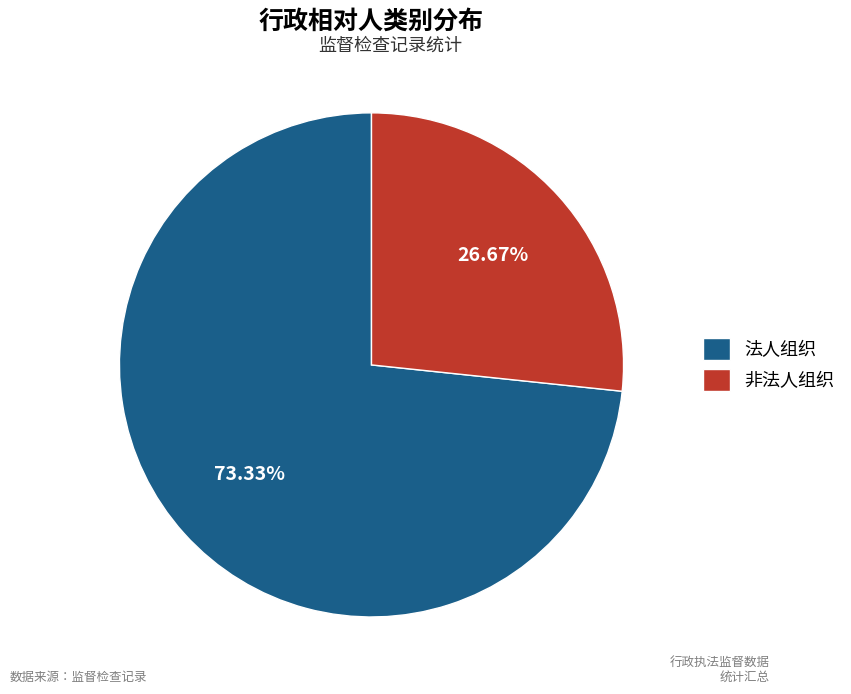

Approximately how many times larger is the value at 非法人组织 compared to 法人组织?

0.4